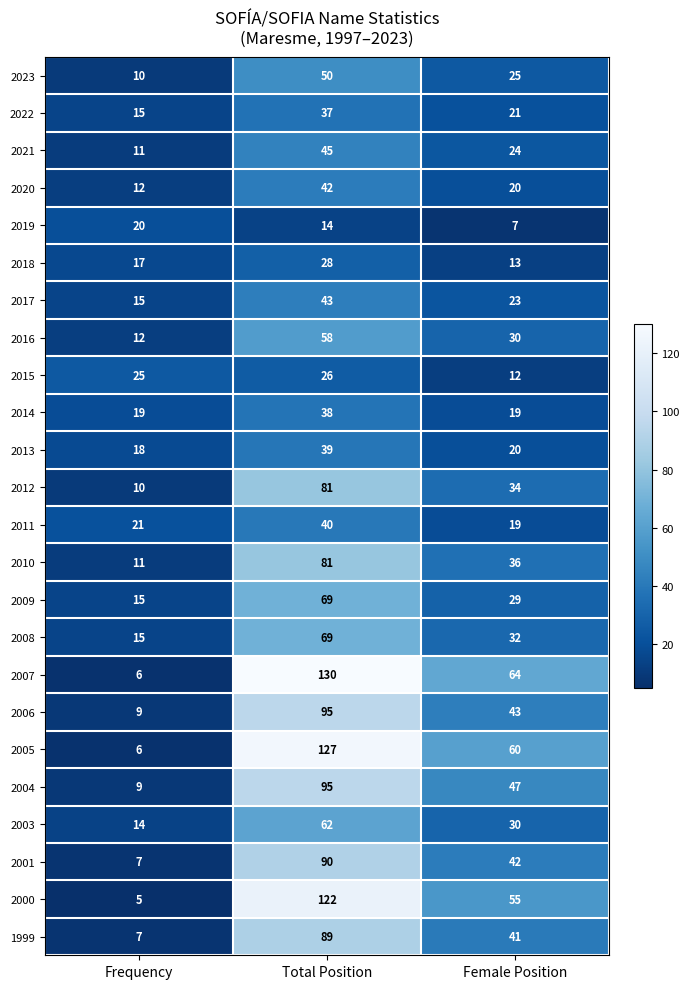

What is the difference between the maximum and minimum values in the 2016 series?

46